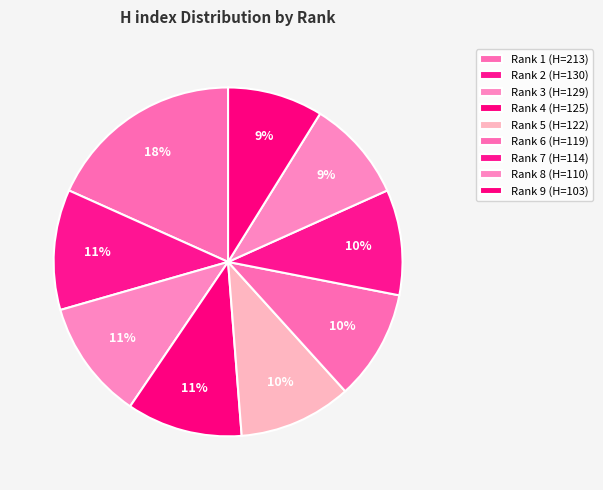

Count the number of slices in the pie.

9